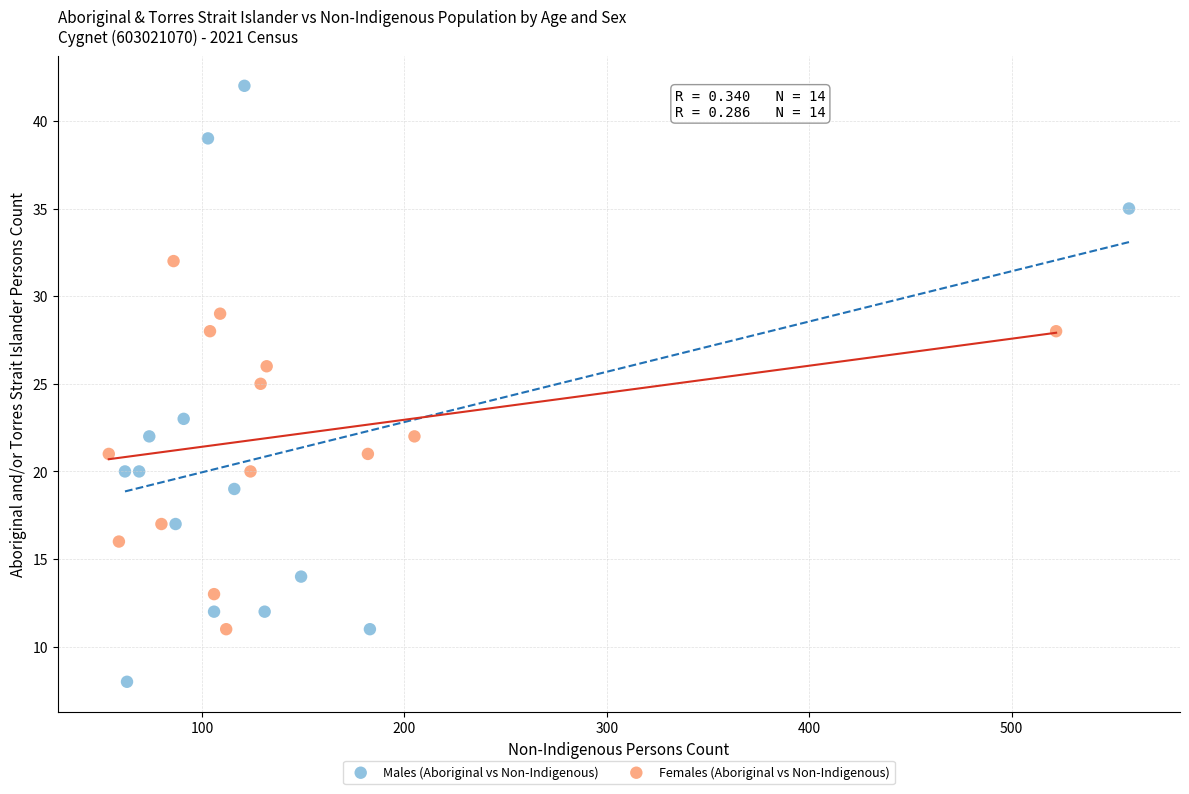

Which series reaches the minimum Y coordinate?

Males (Aboriginal vs Non-Indigenous)